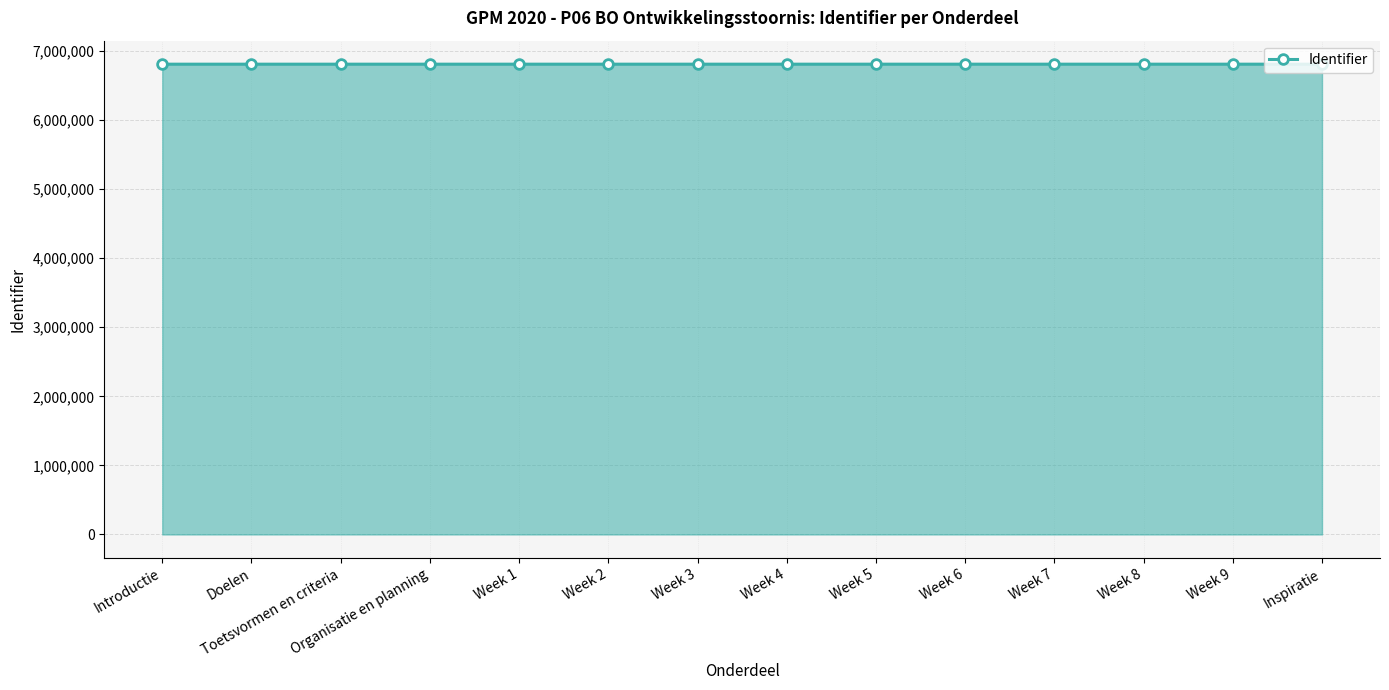

What is the change in value from Week 7 to Week 8?

+2